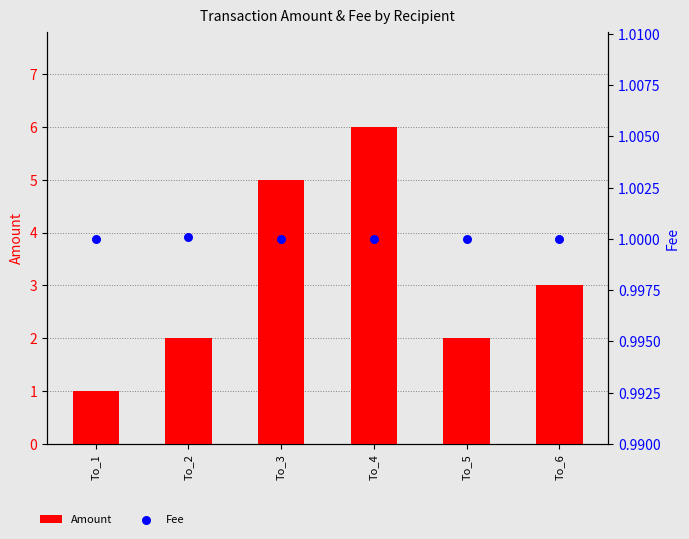

What is the total value across all series at To_4?

7.0